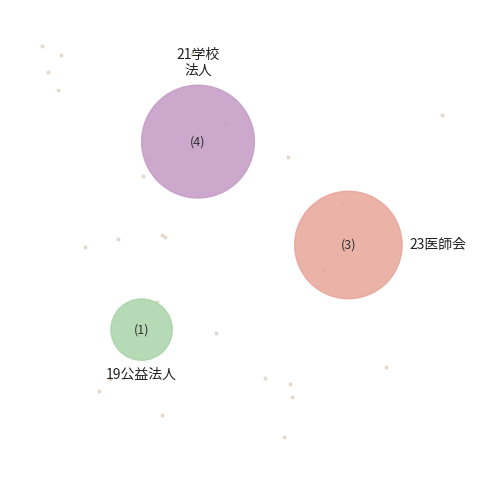

The 23医師会 slice represents 22% of the pie. True or false?

False